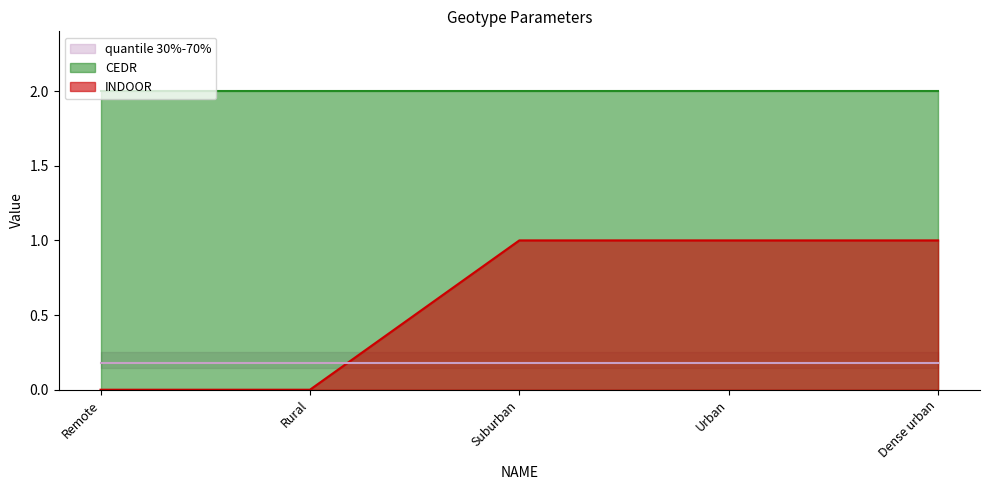

True or false: CEDR has more than 1 interior local peaks.

False